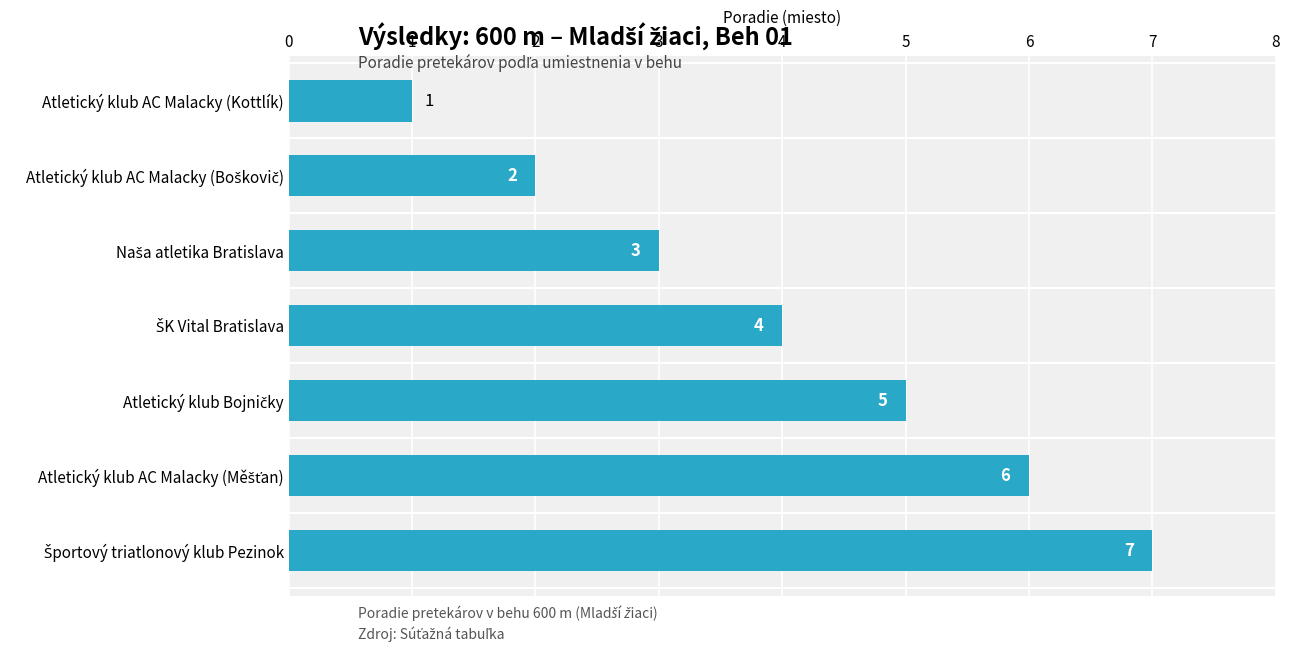

Reading bottom to top, extract all data points from this chart.

7	6	5	4	3	2	1